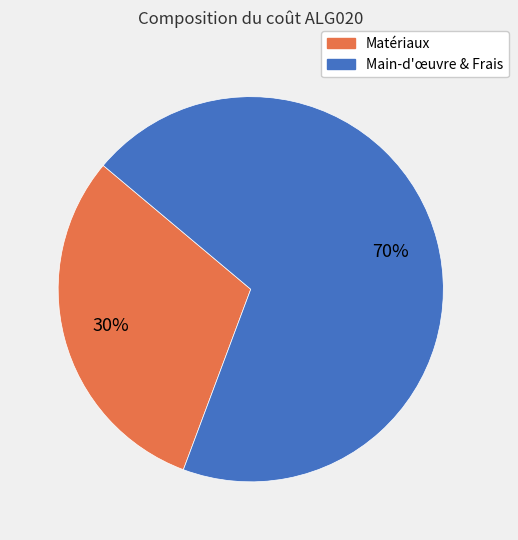

To the nearest percent, what is the average slice percentage?

50%